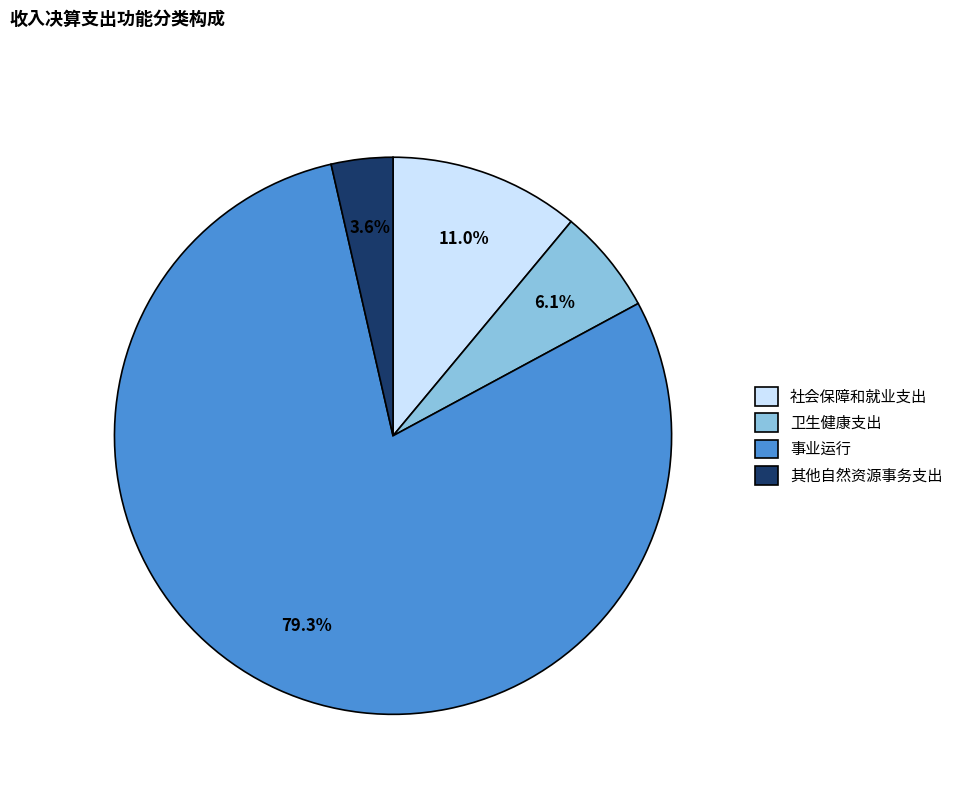

Is it true that 卫生健康支出 is 6% of the pie?

True